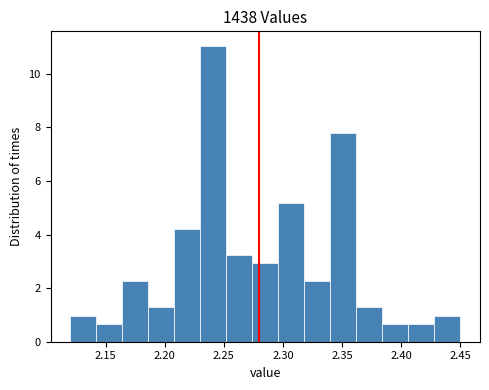

Reading left to right, transcribe this chart: for each bar, give the range it covers on the x-axis and its height. Neither the bar edges nor the heights are printed on the chart, so give them approximately, as read against the axes.

2.120 to 2.142: 1.0
2.142 to 2.164: 0.6
2.164 to 2.186: 2.2
2.186 to 2.208: 1.2
2.208 to 2.230: 4.2
2.230 to 2.252: 11.0
2.252 to 2.274: 3.2
2.274 to 2.296: 3.0
2.296 to 2.318: 5.2
2.318 to 2.340: 2.2
2.340 to 2.362: 7.8
2.362 to 2.384: 1.2
2.384 to 2.406: 0.6
2.406 to 2.428: 0.6
2.428 to 2.450: 1.0